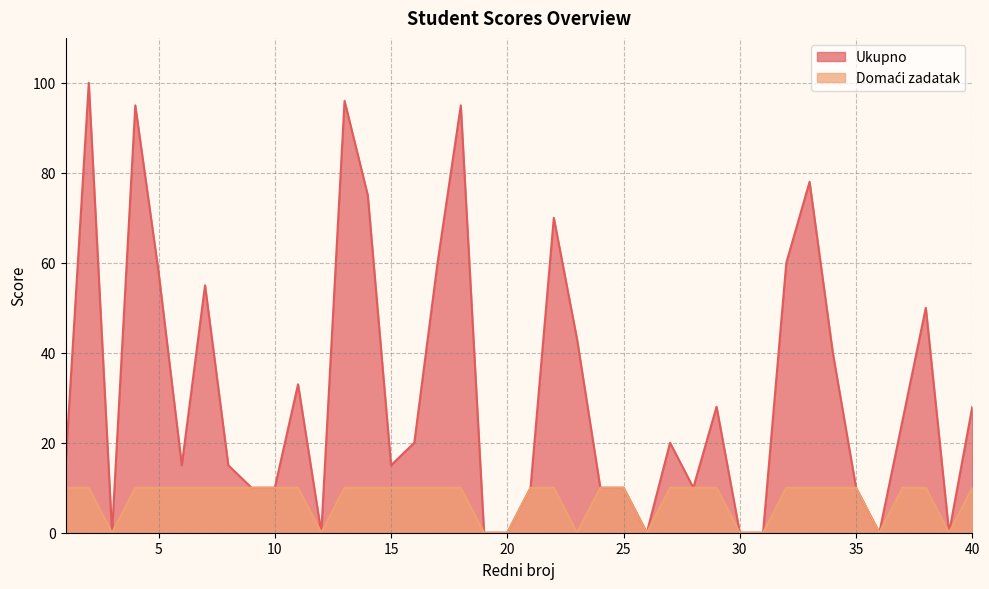

Where is Domaći zadatak nearest to the value 5?

1